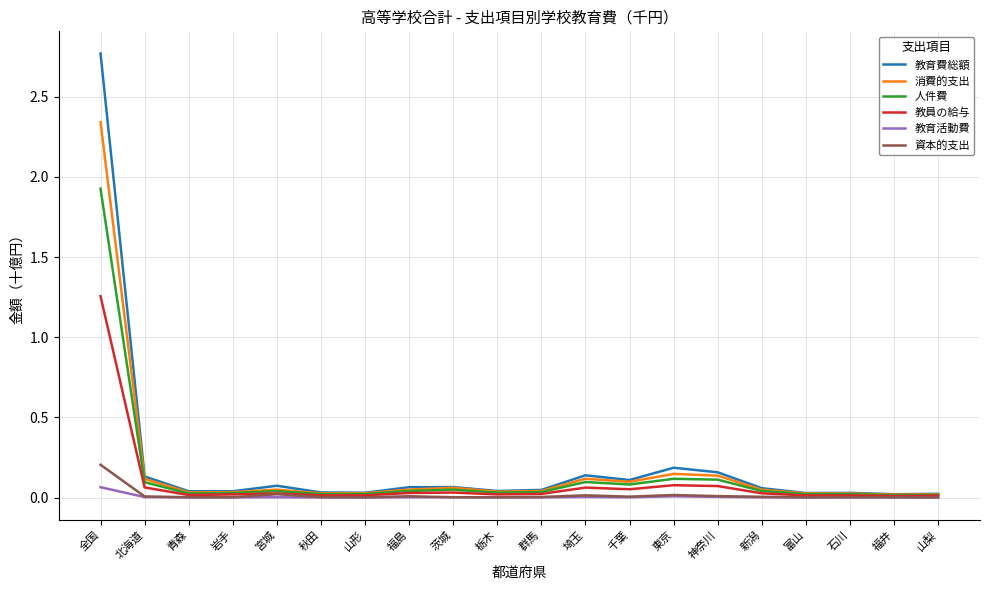

What is the highest value of the 人件費 series?

1.9